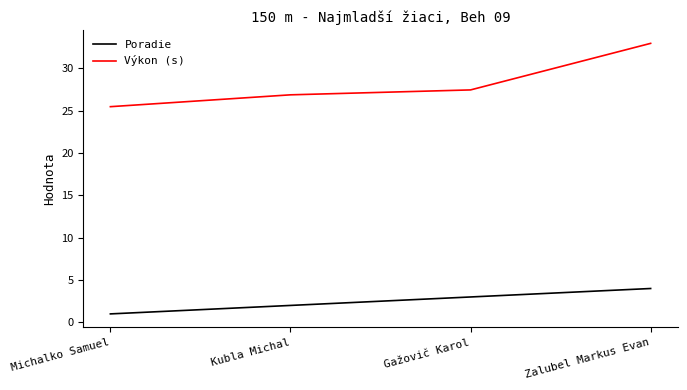

What is the approximate value of Výkon (s) at Gažovič Karol?

27.5